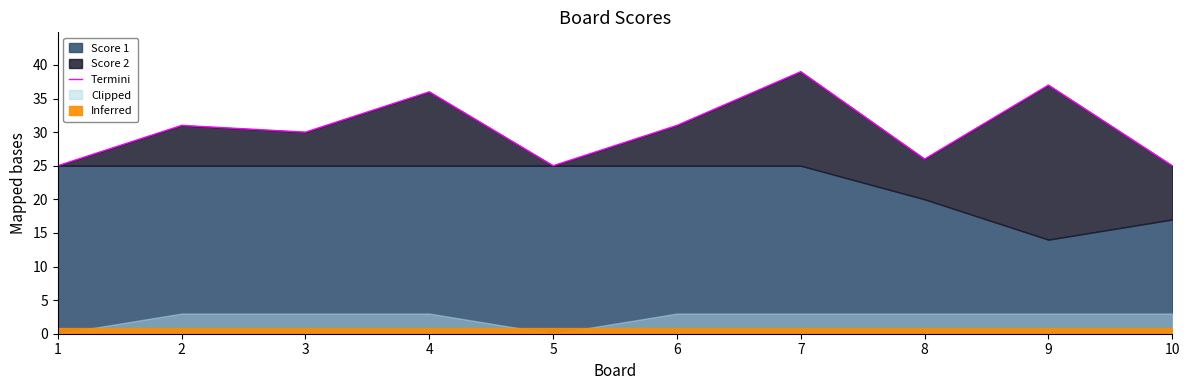

True or false: the data shows 11 at 3.

False